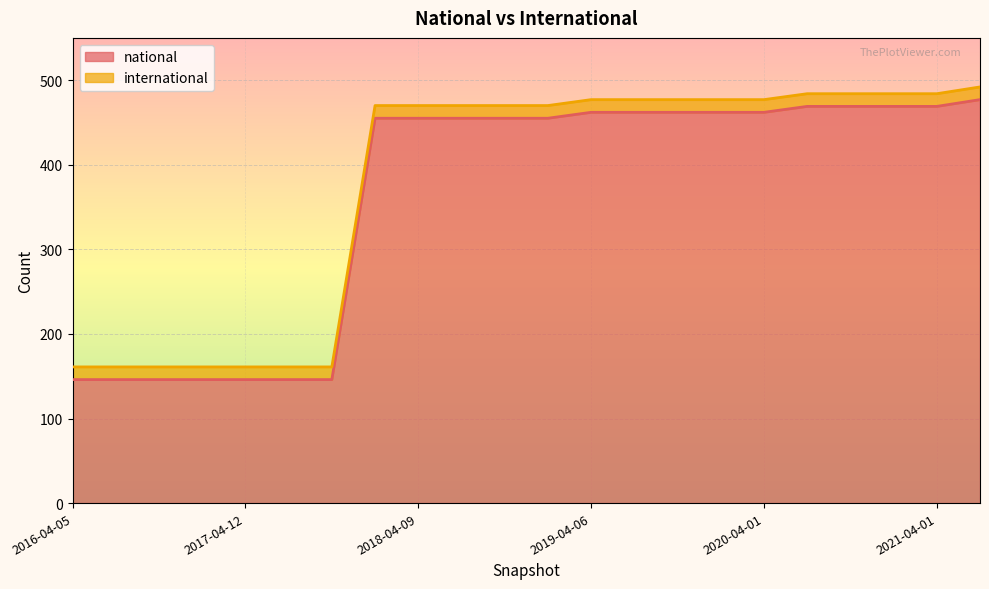

Between 2020-01-01 and 2019-01-01, which is larger?

2020-01-01